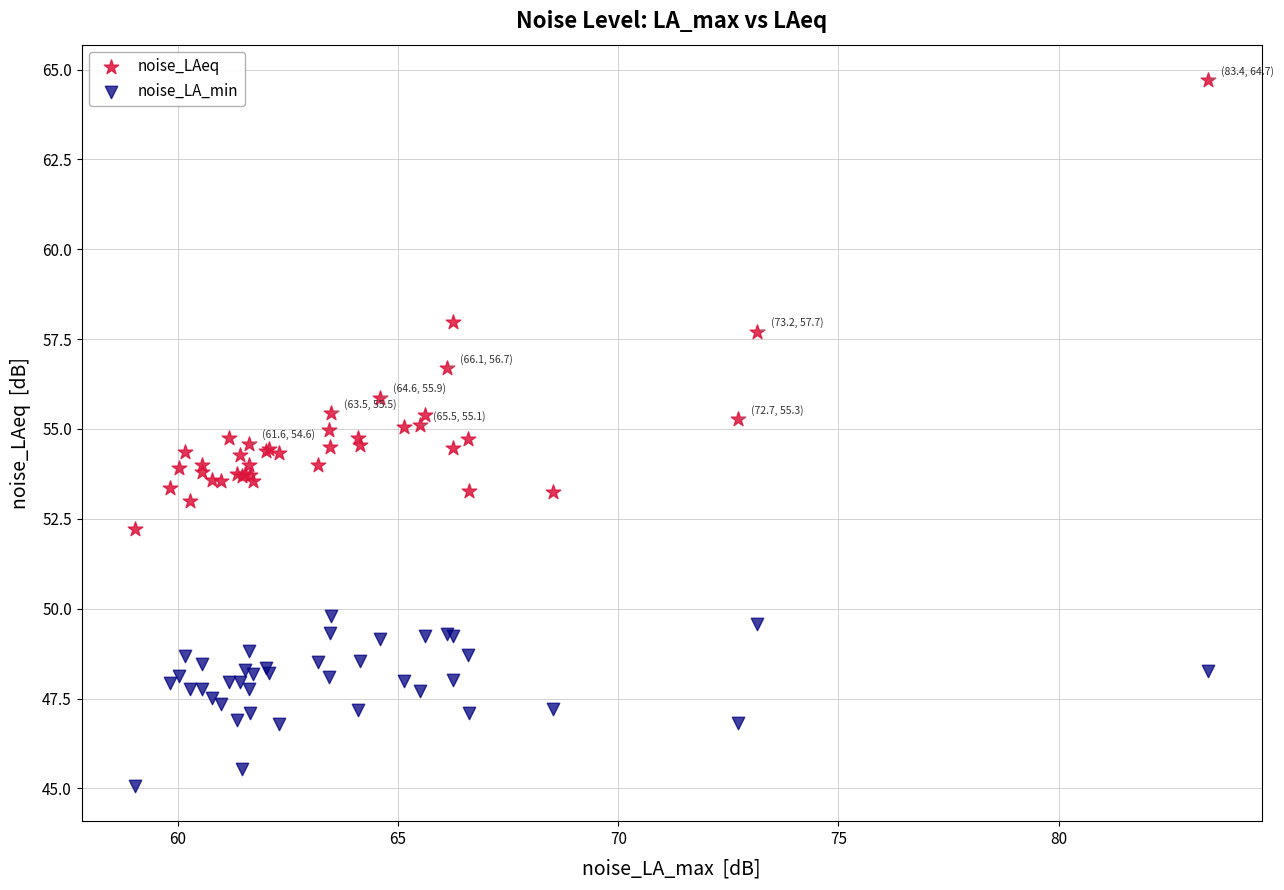

Which series contains the lowest Y value?

noise_LA_min